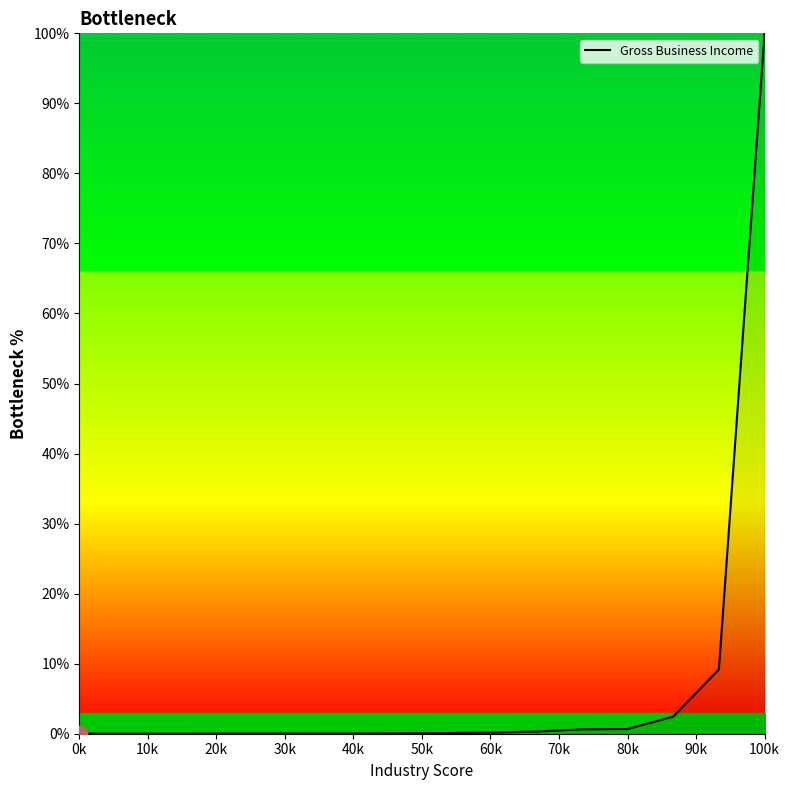

What is the greatest value displayed?

100.0